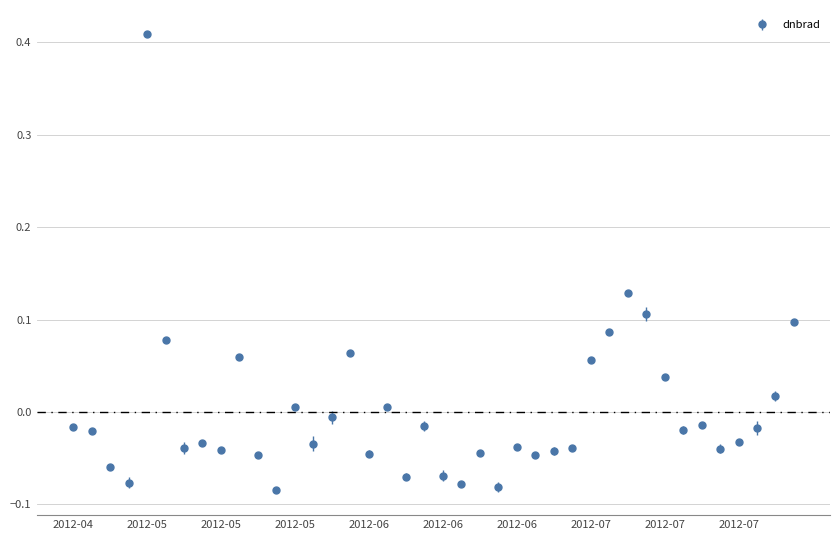

How many series are shown in this chart?

1